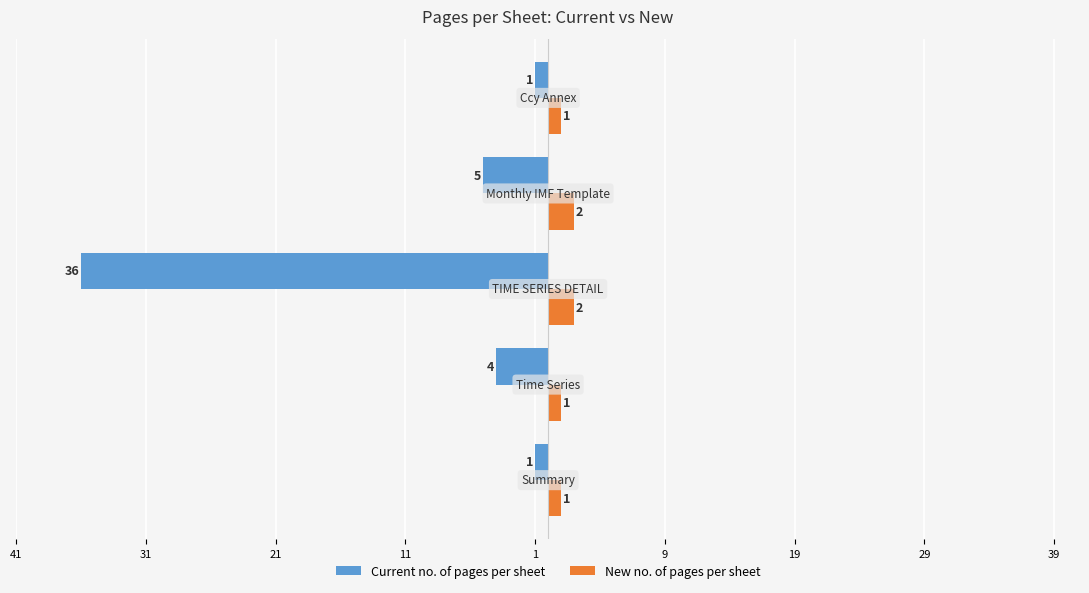

What are all the series names shown in the legend?

Current no. of pages per sheet, New no. of pages per sheet